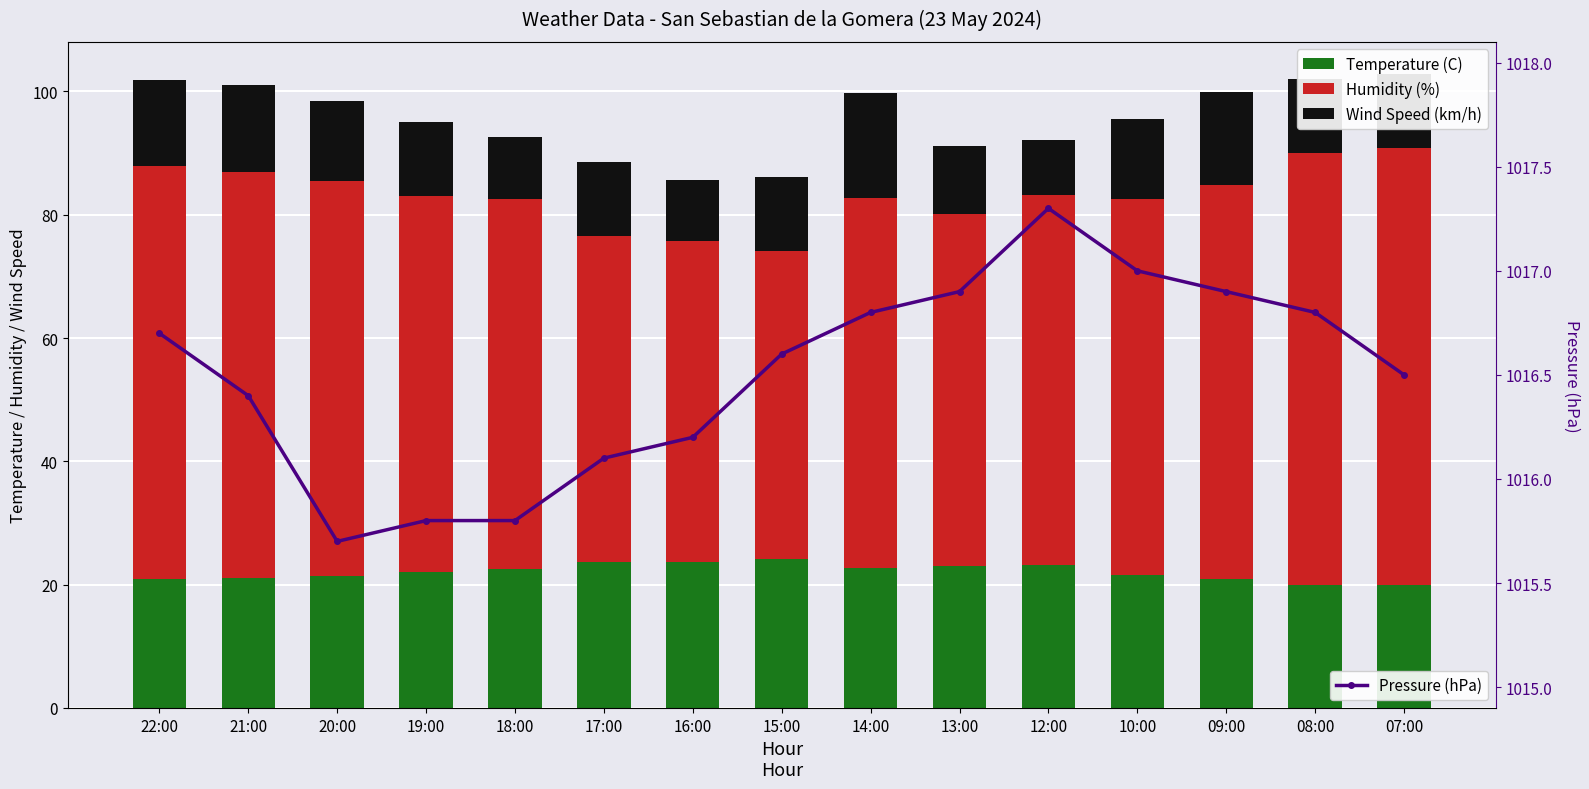

The Temperature (C) series shows 10.4 at 13:00. True or false?

False